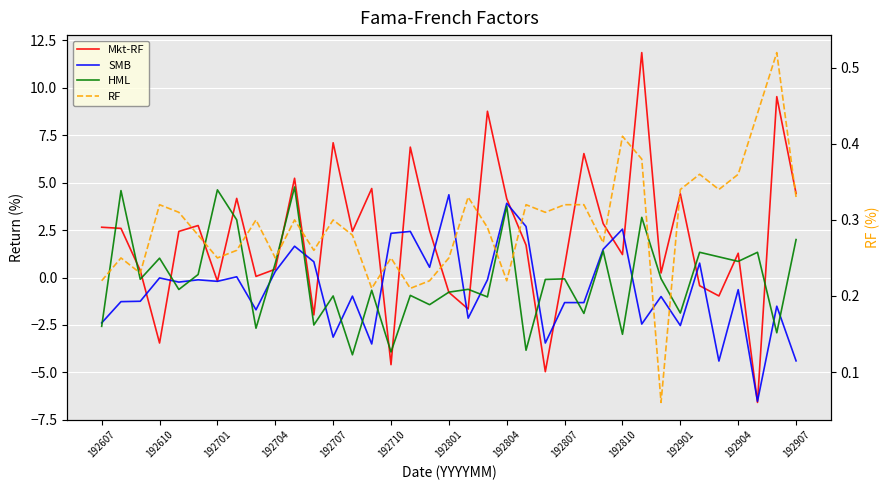

Which series has the largest range (max minus min)?

Mkt-RF